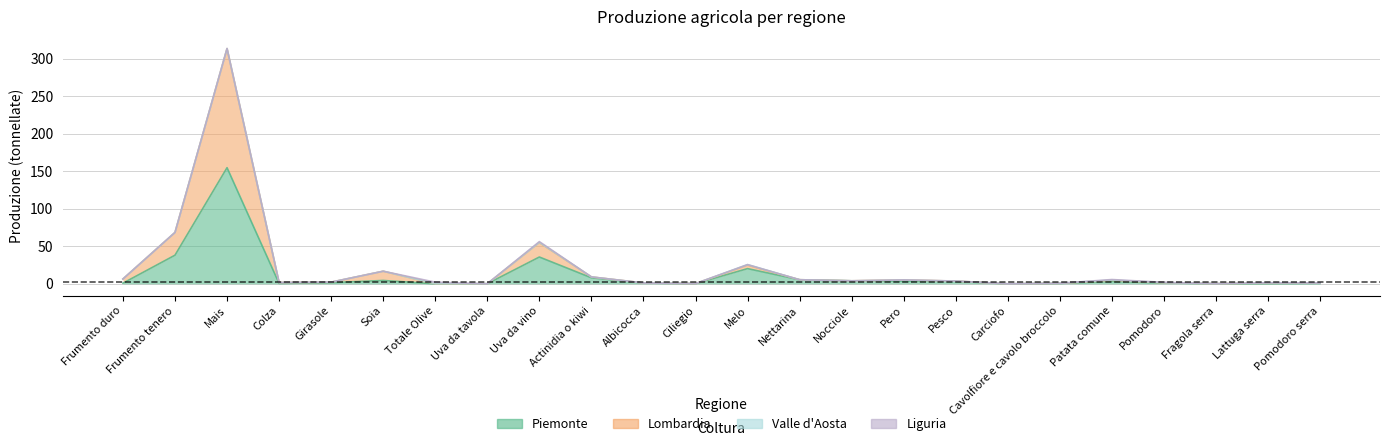

What is the value of the Piemonte point at the 12th from the left?

0.2